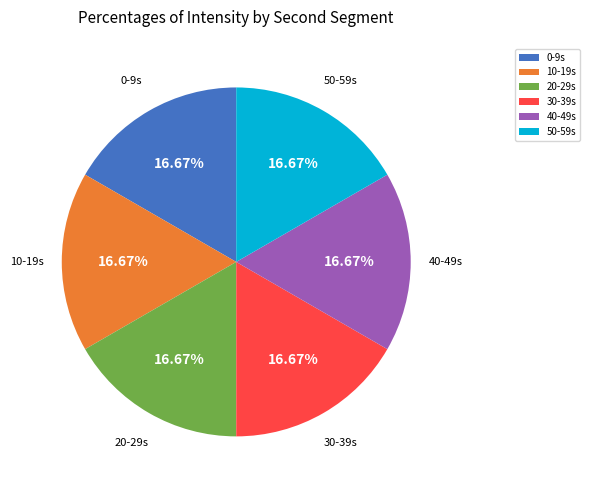

Does 40 represent more than half of the total?

No